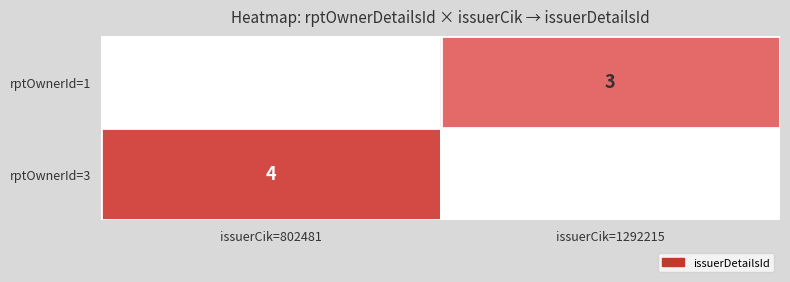

The value of rptOwnerId=1 at issuerCik=1292215 is 3. True or false?

True